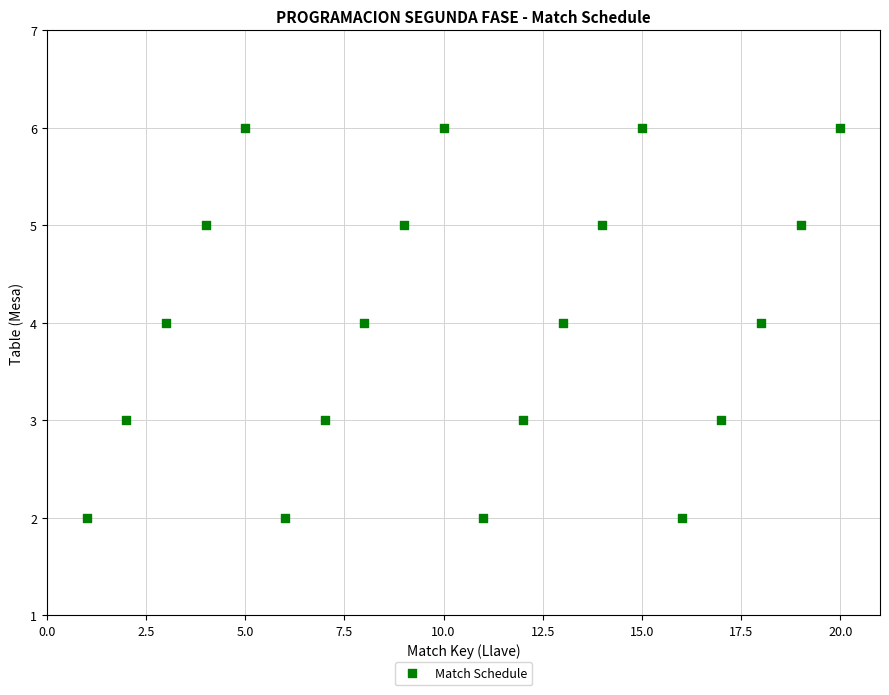

What is the range of X values (max minus min)?

19